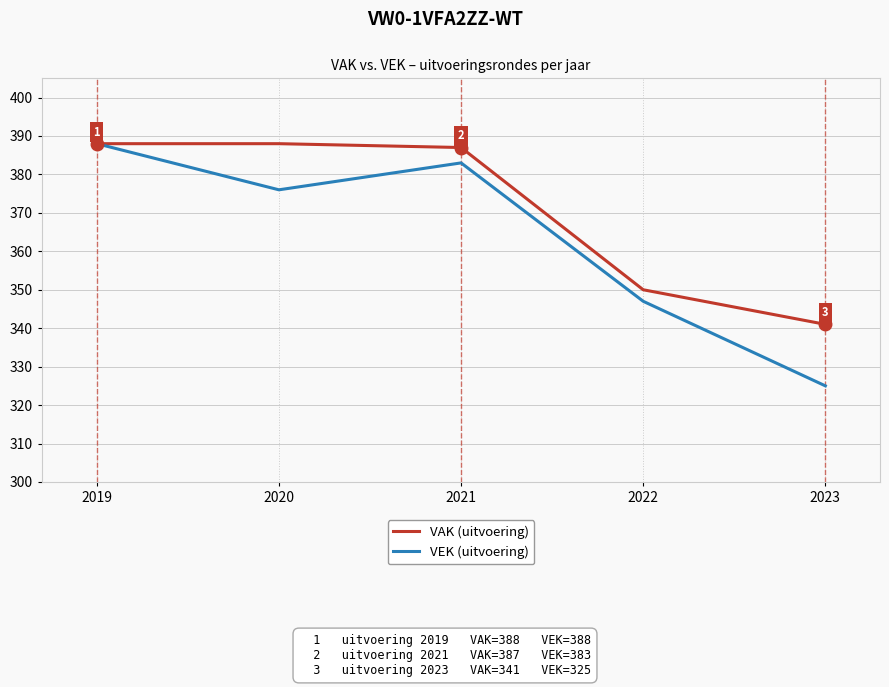

What value does the VEK (uitvoering) series have at 2022, to the nearest 10?

350